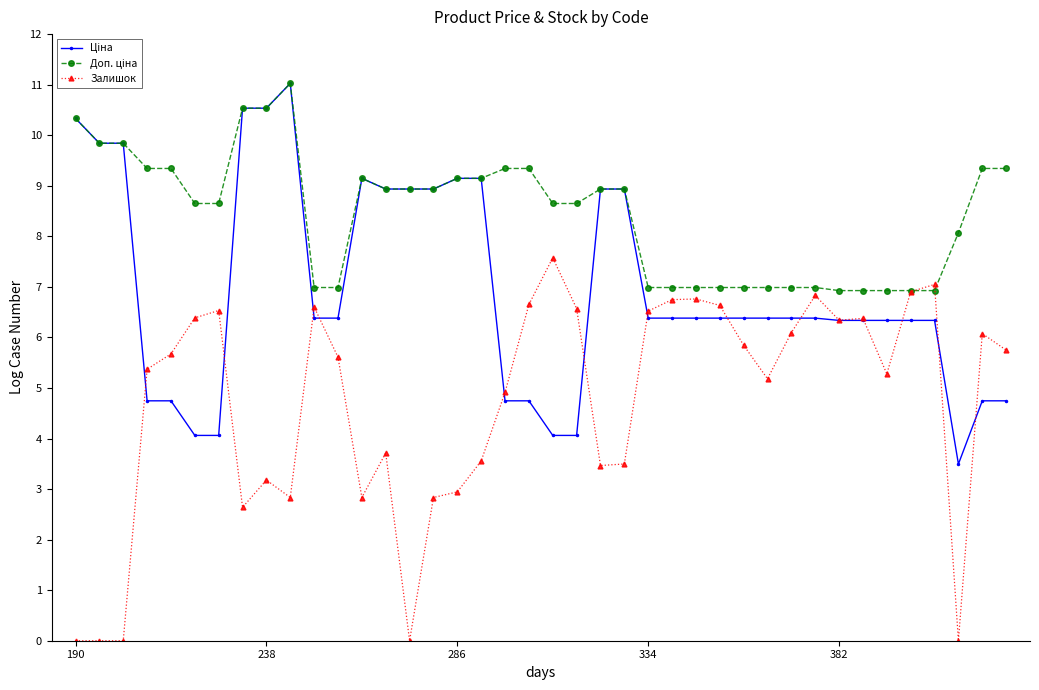

What is the greatest value displayed?

11.0